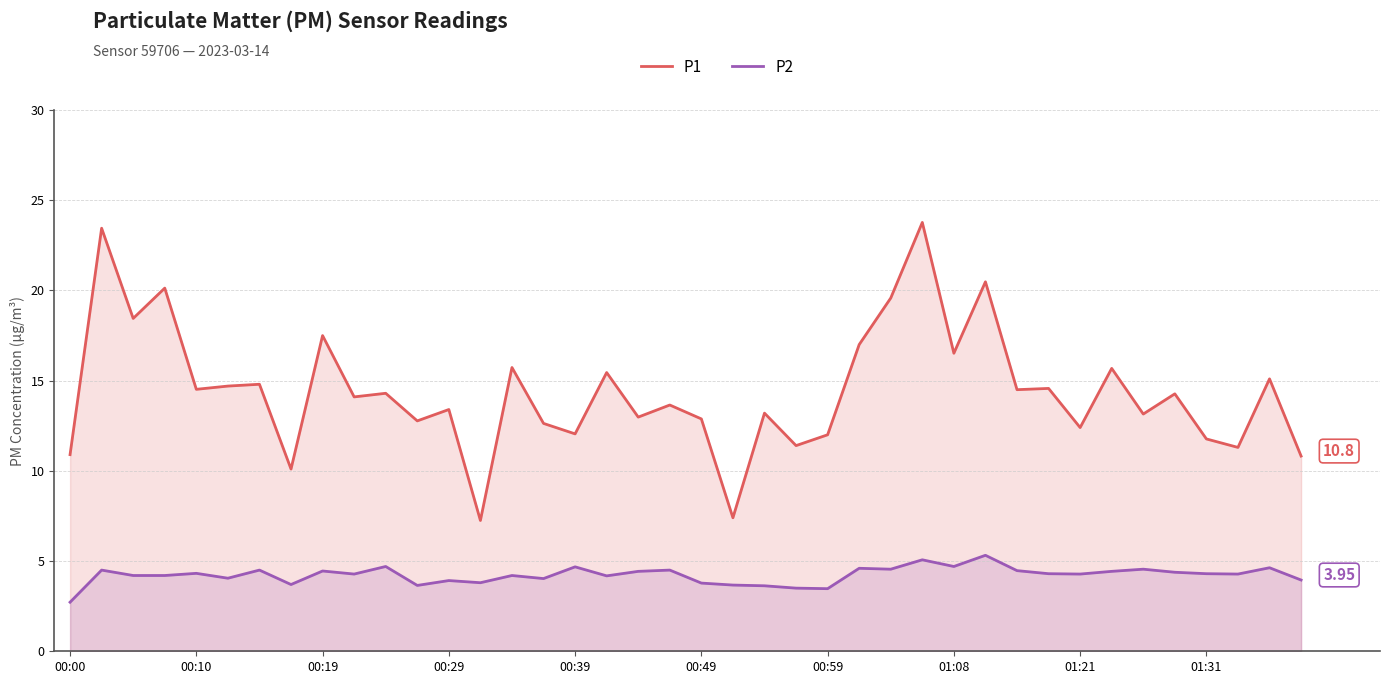

What value does the P1 series have at 00:19?

17.5